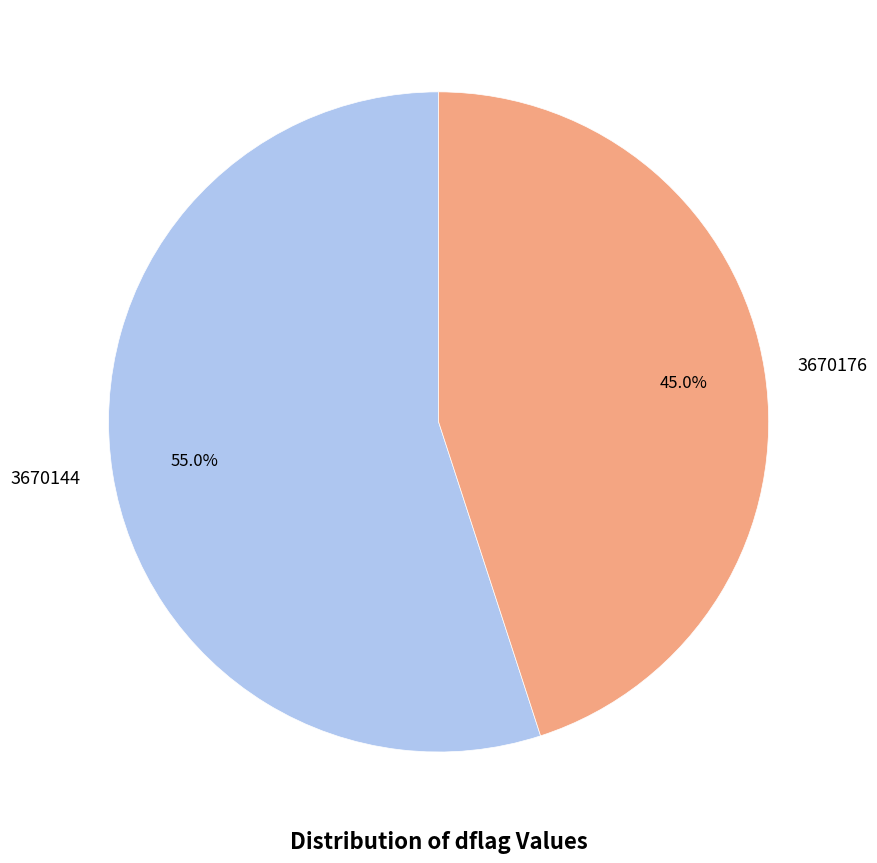

What percentage do 3670176 and 3670144 together represent?

100.0%